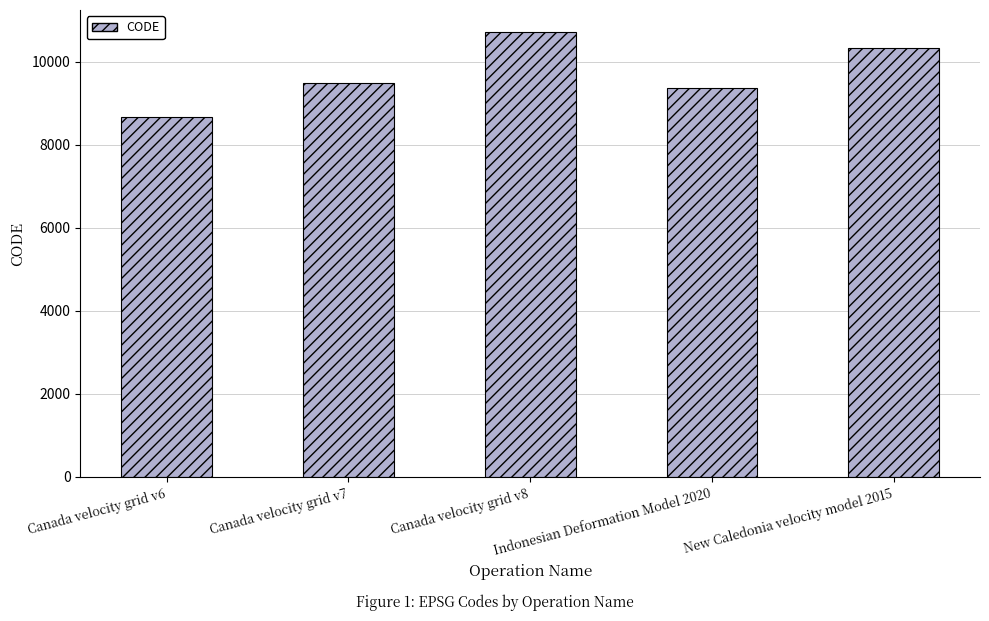

Is it true that the value at Indonesian Deformation Model 2020 is 6464?

False